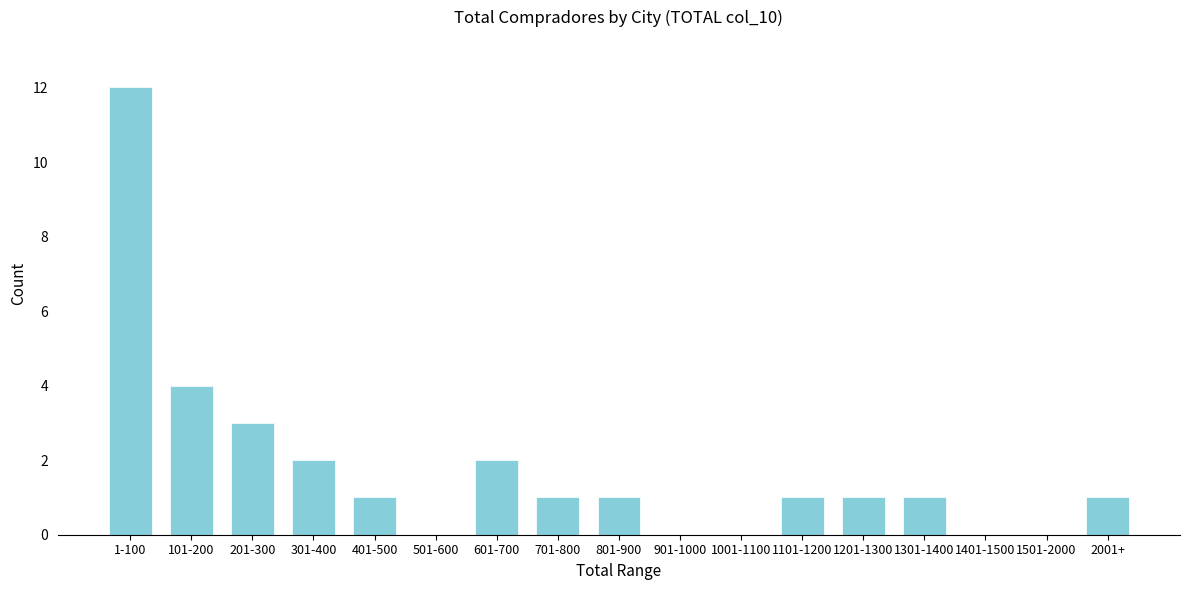

Reading right to left, transcribe all the data shown in this chart.

2001+=1	1501-2000=0	1401-1500=0	1301-1400=1	1201-1300=1	1101-1200=1	1001-1100=0	901-1000=0	801-900=1	701-800=1	601-700=2	501-600=0	401-500=1	301-400=2	201-300=3	101-200=4	1-100=12